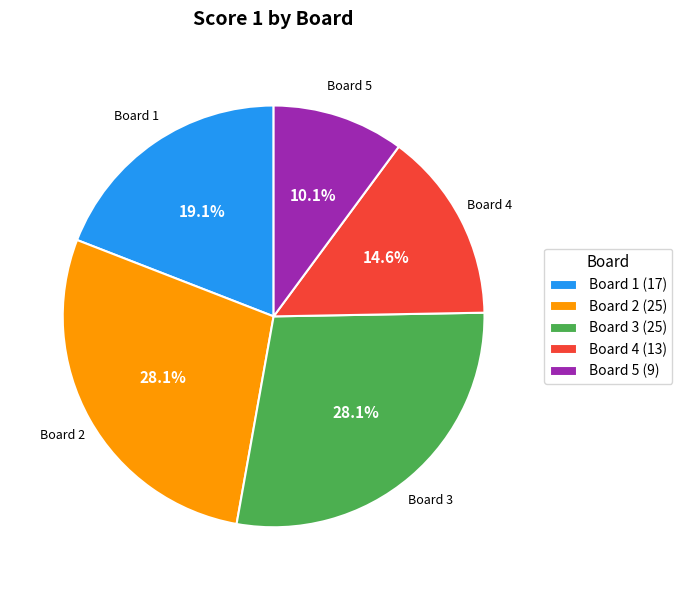

Which category has the smallest portion of the pie?

Board 5